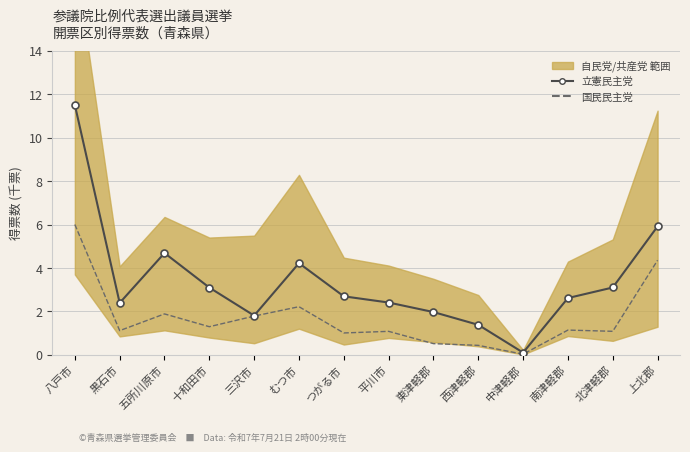

The value of 国民民主党 at 五所川原市 is 1.9. True or false?

True